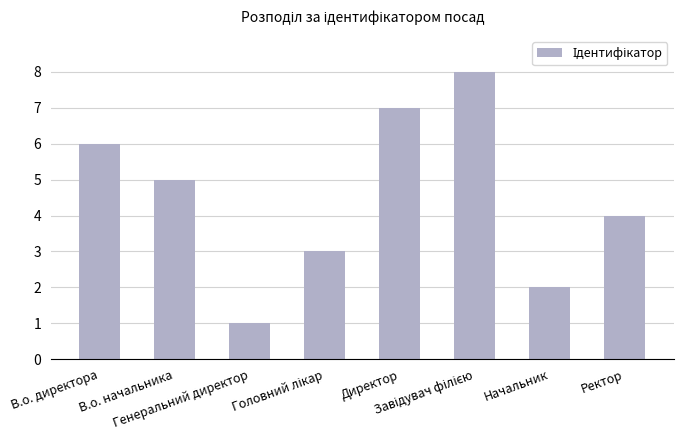

What is the greatest value displayed?

8